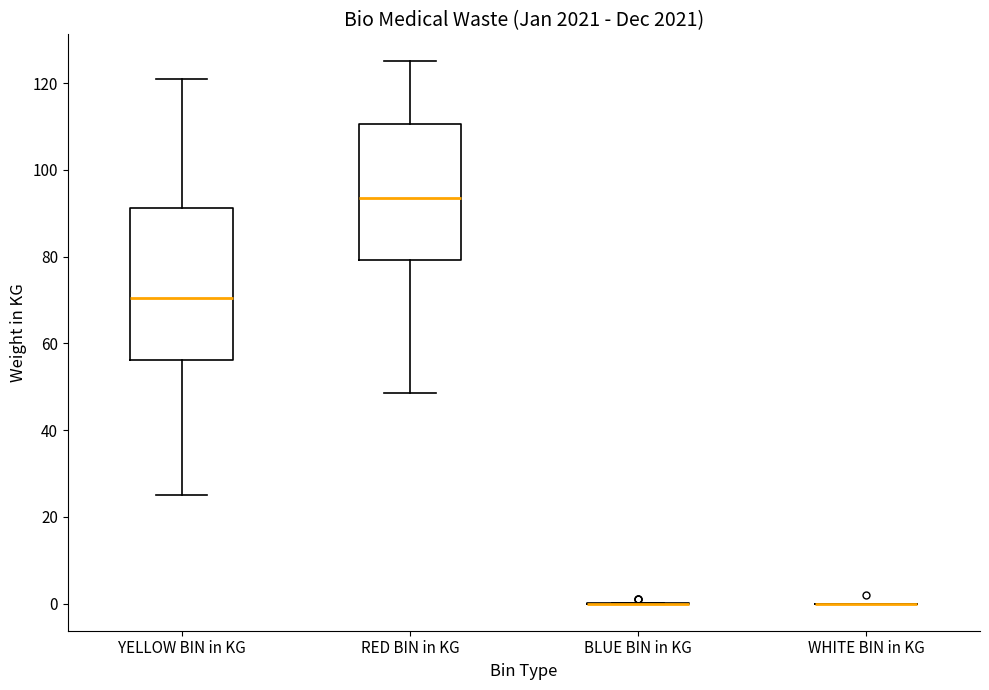

Which box is the tallest, from its lower edge to its upper edge?

YELLOW BIN in KG